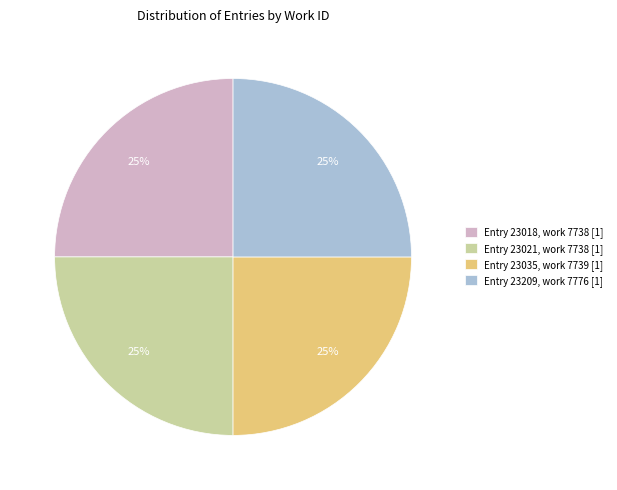

To the nearest percent, what percentage of the pie is Entry 23018, work 7738 [1]?

25%